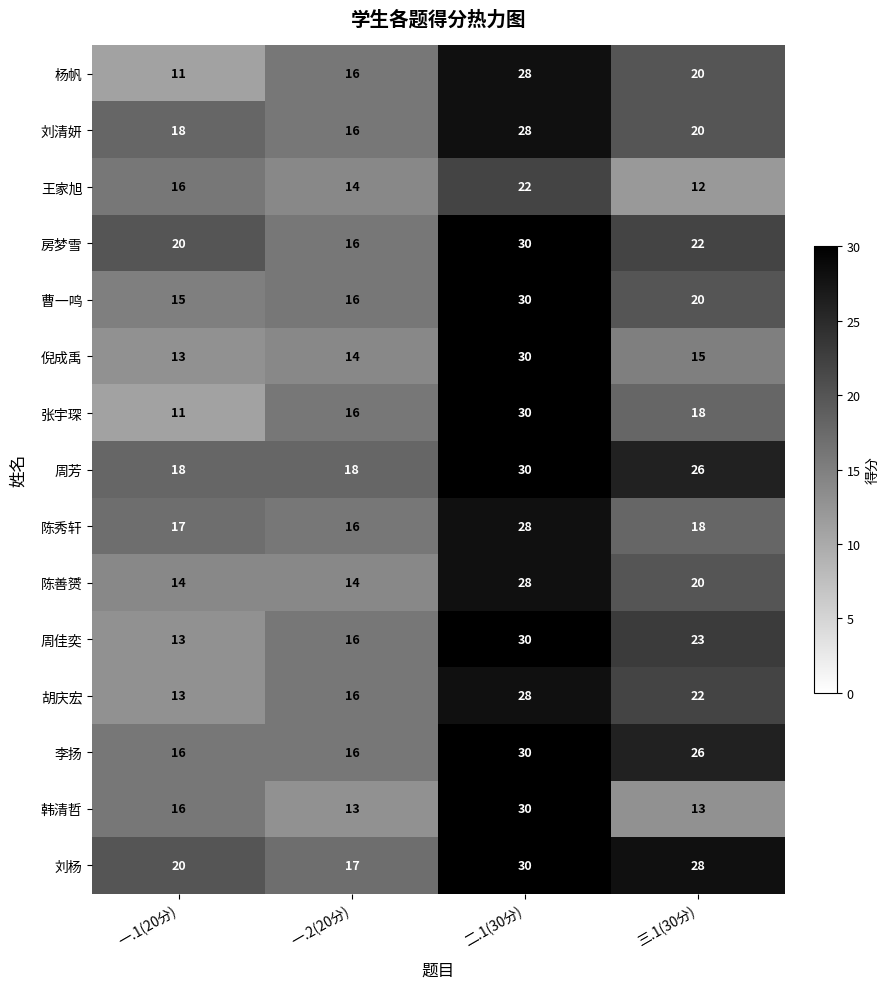

Which series has the largest total across all categories?

刘杨